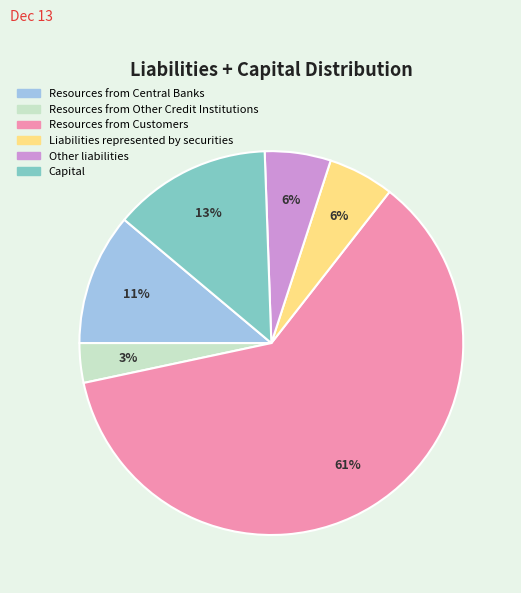

Is the sum of Resources from Customers and Resources from Central Banks greater than half?

Yes